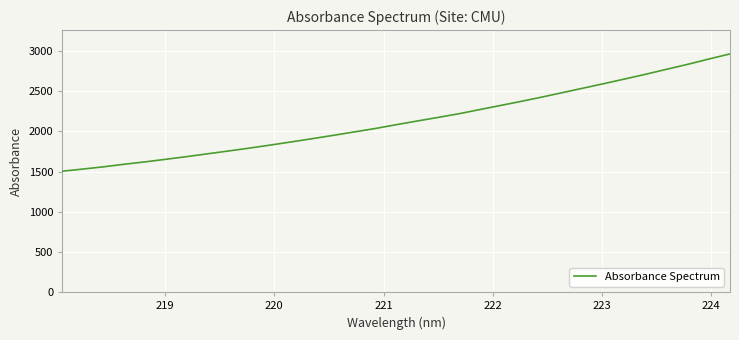

What is the minimum value shown in the chart?

1505.1